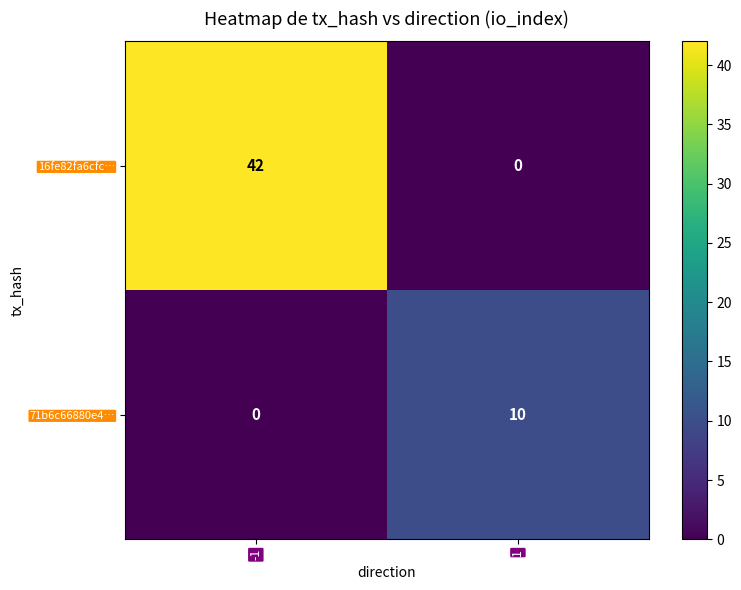

What is the average value of the 71b6c66880e4… series?

5